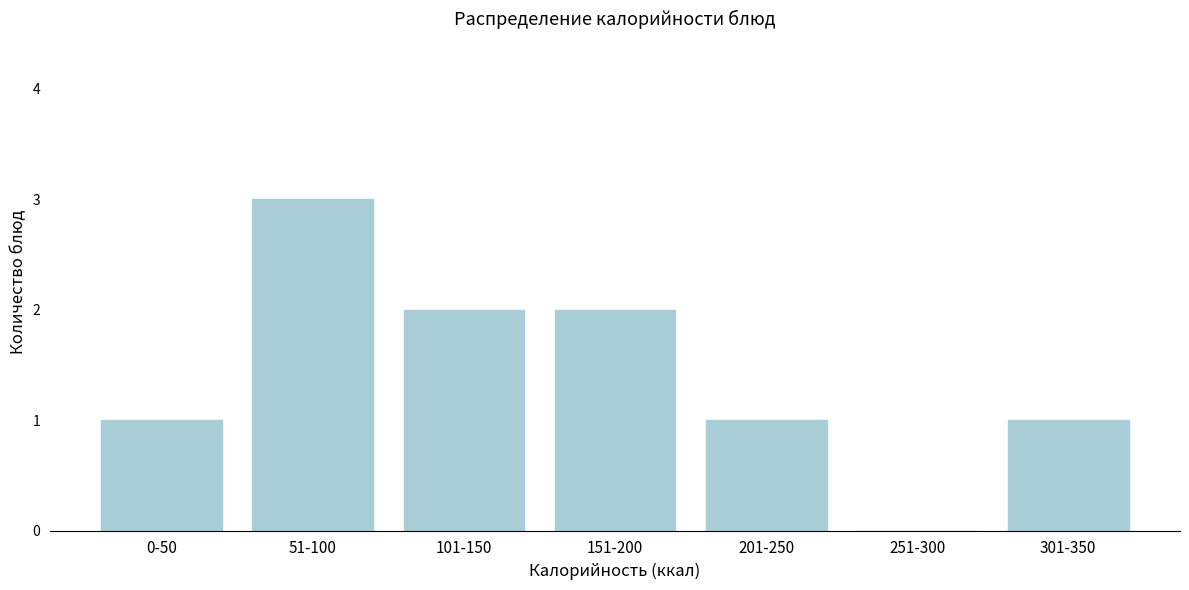

Reading left to right, list all the values displayed in this chart.

0-50=1	51-100=3	101-150=2	151-200=2	201-250=1	251-300=0	301-350=1